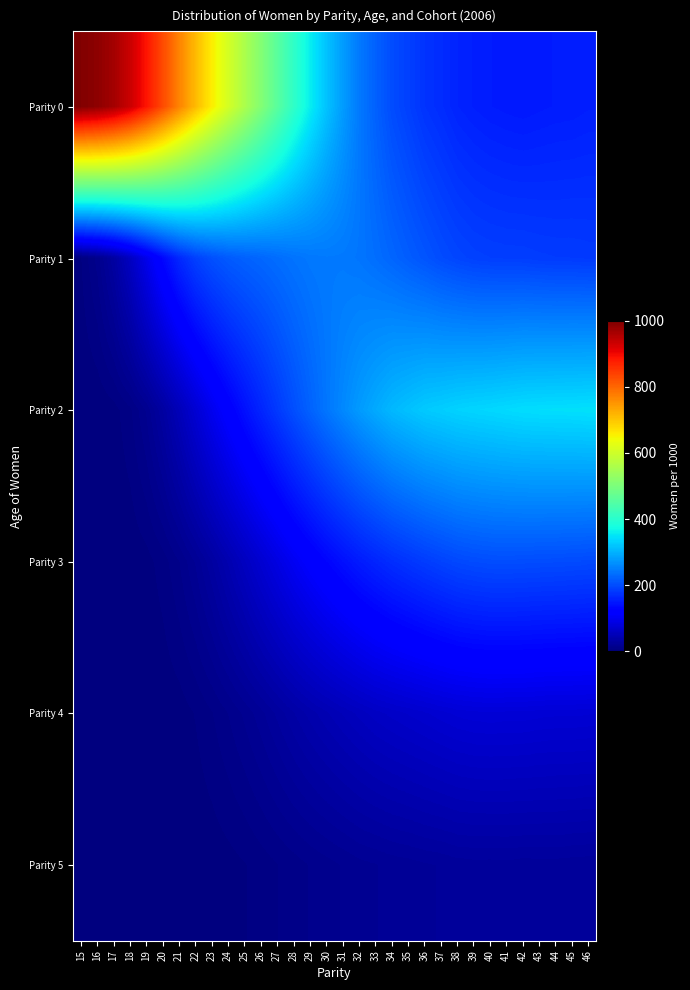

Reading right to left, what are all the values shown in this chart?

Parity 0: 46=155.6	45=153.5	44=152.8	43=151.1	42=149.2	41=150.5	40=152.5	39=155.7	38=160.2	37=168.9	36=175.9	35=188.3	34=200.2	33=220.7	32=245.2	31=278.8	30=316.4	29=359.5	28=407.0	27=458.1	26=508.9	25=557.6	24=605.9	23=657.0	22=711.2	21=769.7	20=829.7	19=886.4	18=933.6	17=966.4	16=986.2	15=996.2
Parity 1: 46=182.6	45=183.7	44=183.8	43=184.9	42=186.5	41=186.7	40=187.6	39=189.5	38=193.7	37=200.1	36=208.6	35=216.7	34=225.5	33=234.0	32=241.2	31=244.9	30=245.6	29=243.8	28=239.2	27=233.1	26=226.9	25=221.3	24=214.9	23=204.4	22=189.2	21=165.2	20=132.3	19=94.6	18=58.6	17=31.1	16=13.3	15=3.8
Parity 2: 46=346.9	45=345.7	44=345.2	43=344.4	42=343.2	41=340.6	40=337.9	39=335.7	38=333.0	37=328.3	36=324.3	35=315.8	34=307.1	33=293.1	32=278.0	31=260.2	30=242.1	29=222.6	28=203.0	27=182.5	26=161.9	25=141.6	24=120.2	23=98.0	22=74.3	21=51.2	20=31.4	19=16.4	18=7.0	17=2.3	16=0.5	15=0.0
Parity 3: 46=198.1	45=199.3	44=200.1	43=200.7	42=201.2	41=201.9	40=201.5	39=199.6	38=196.6	37=191.0	36=184.8	35=177.7	34=170.7	33=161.5	32=152.1	31=140.7	30=128.9	29=115.8	28=102.1	27=87.1	26=72.5	25=57.8	24=44.0	23=31.2	22=20.2	21=11.7	20=5.8	19=2.4	18=0.8	17=0.2	16=0.0	15=0.0
Parity 4: 46=74.8	45=75.4	44=75.3	43=75.9	42=77.0	41=77.1	40=77.6	39=77.0	38=75.5	37=72.9	36=69.8	35=67.0	34=64.1	33=60.9	32=56.2	31=51.4	30=46.3	29=41.0	28=35.0	27=28.5	26=22.2	25=16.7	24=11.9	23=7.6	22=4.2	21=1.9	20=0.8	19=0.2	18=0.0	17=0.0	16=0.0	15=0.0
Parity 5: 46=24.5	45=24.9	44=25.5	43=25.5	42=25.2	41=25.8	40=25.5	39=25.6	38=25.2	37=23.7	36=22.9	35=21.6	34=20.8	33=19.3	32=18.1	31=16.0	30=14.0	29=12.0	28=9.8	27=7.7	26=5.6	25=3.7	24=2.4	23=1.4	22=0.7	21=0.2	20=0.0	19=0.0	18=0.0	17=0.0	16=0.0	15=0.0